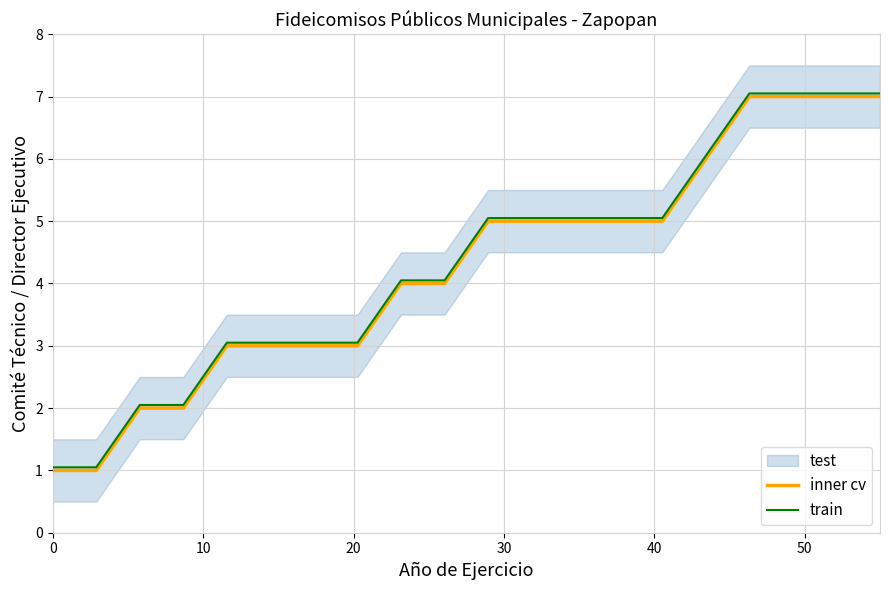

What is the highest value of the inner cv series?

7.0